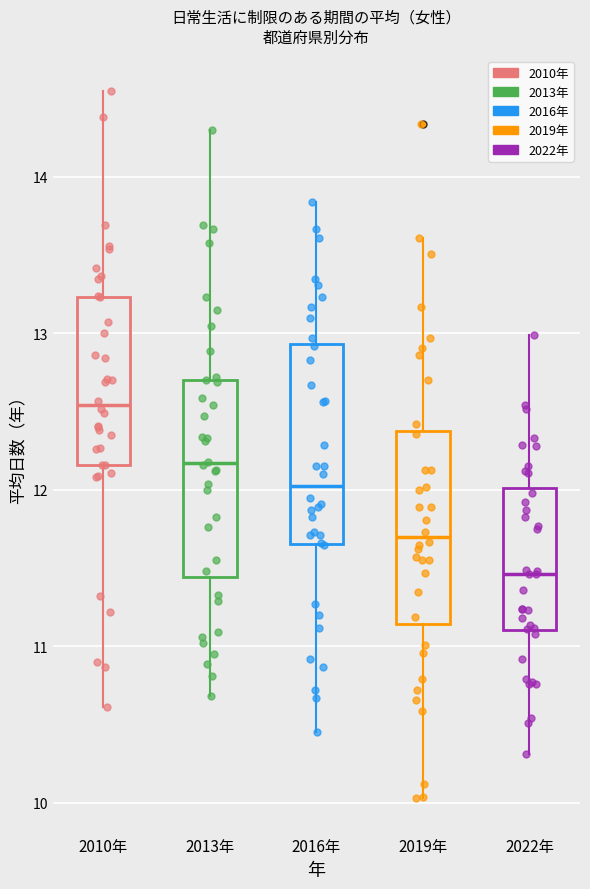

Where does the lower whisker of the box for 2019年 end on the y-axis? The values are not printed on the chart, so give them approximately, as read against the axis.

10.0